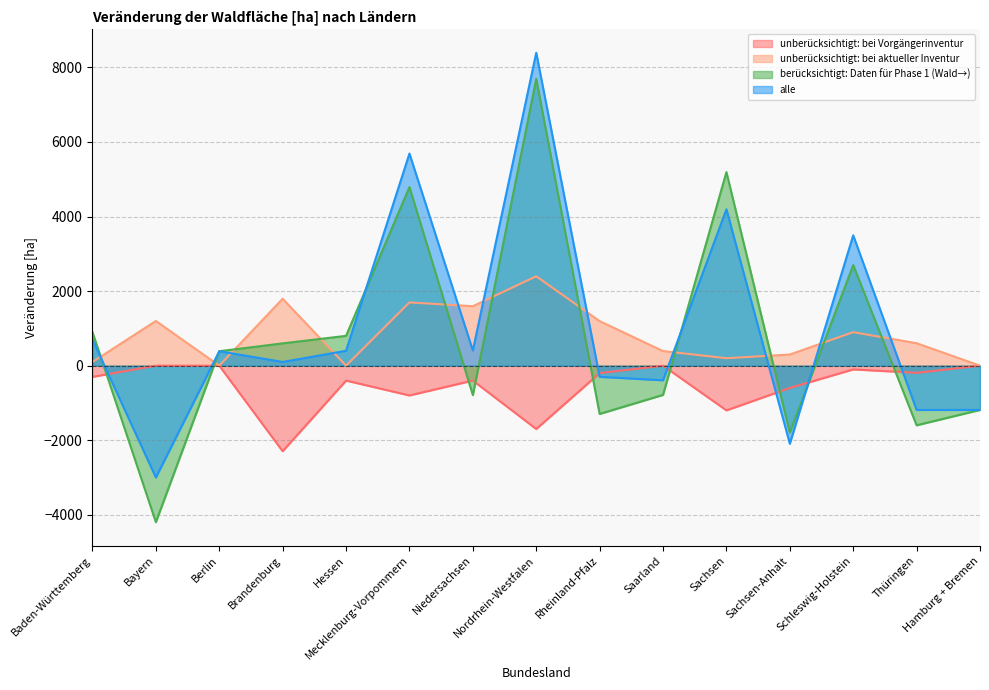

Where is the first local maximum for unberücksichtigt: bei Vorgängerinventur?

Hessen